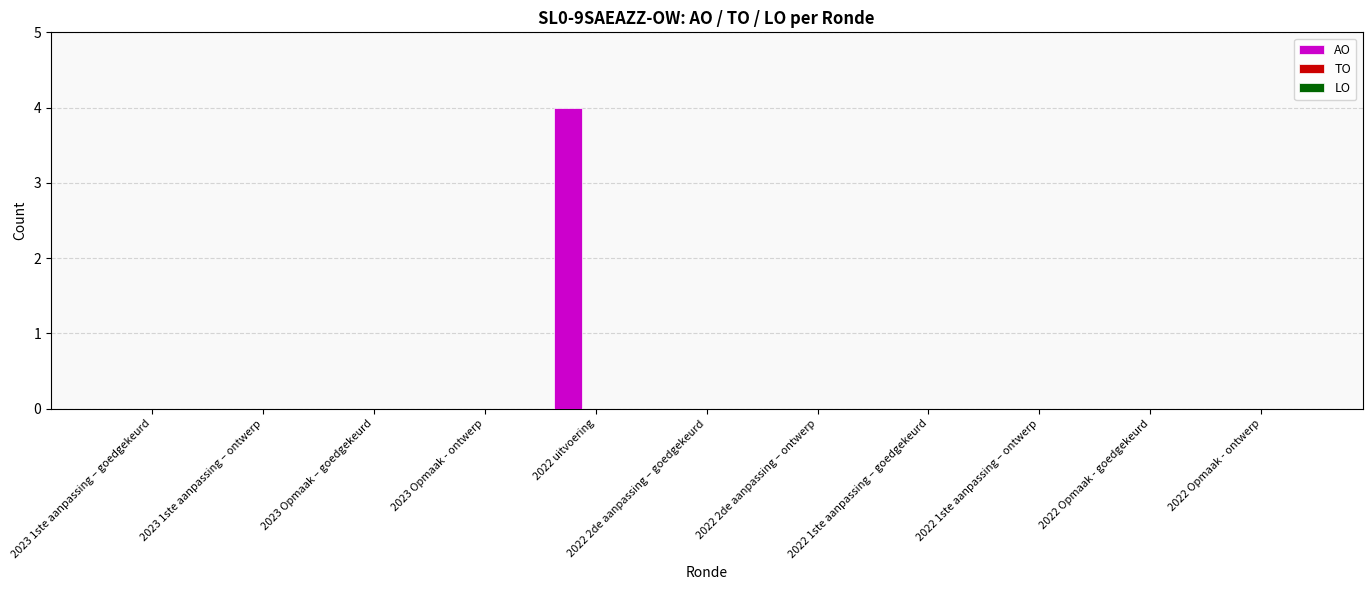

The chart shows a value of 0 at 2023 1ste aanpassing – ontwerp. True or false?

True